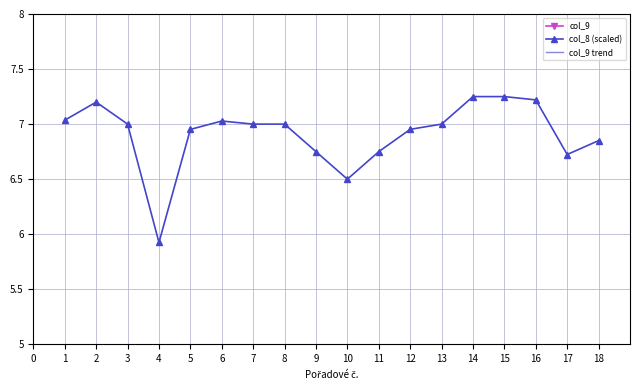

At which category does col_8 (scaled) reach its first local peak?

2